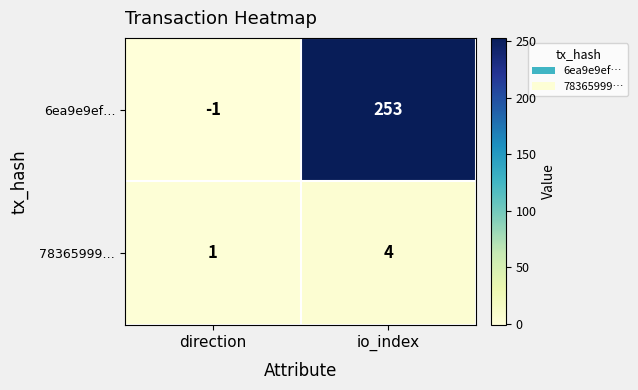

Which category has the highest value across all series?

io_index